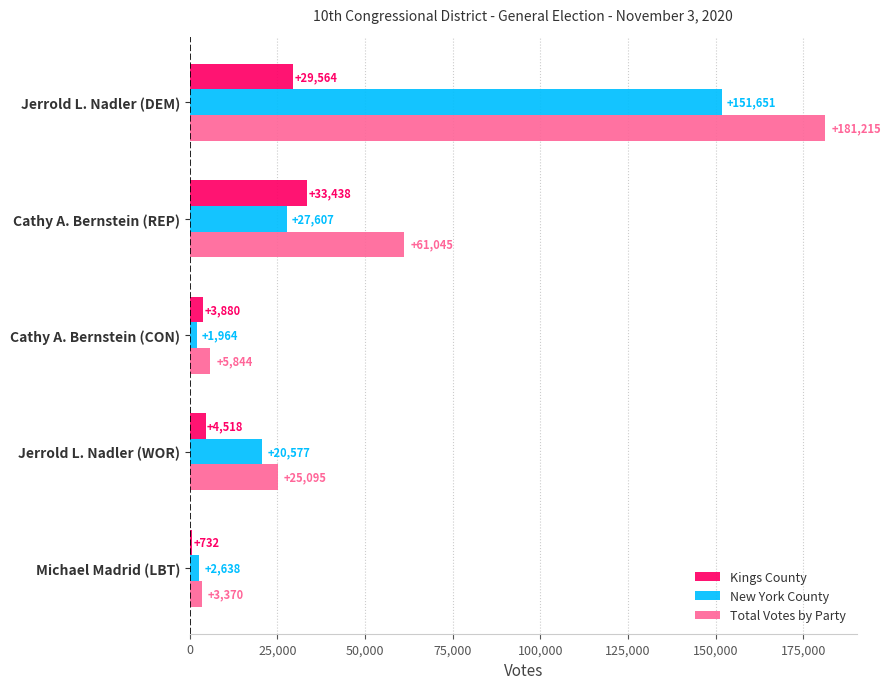

The New York County series shows 20577 at Jerrold L. Nadler (WOR). True or false?

True